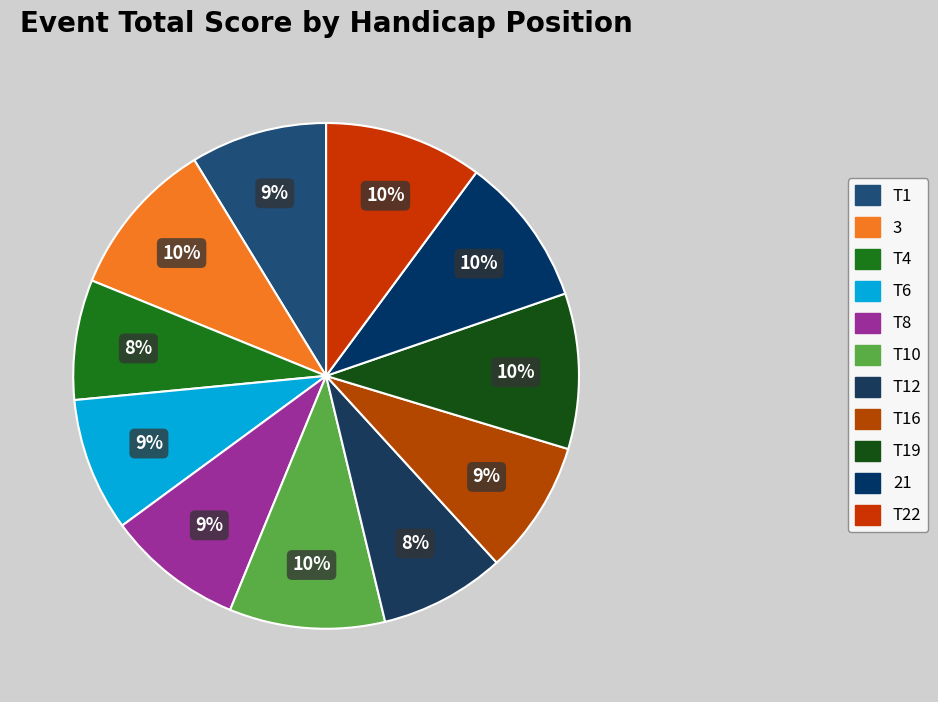

Count the number of slices in the pie.

11